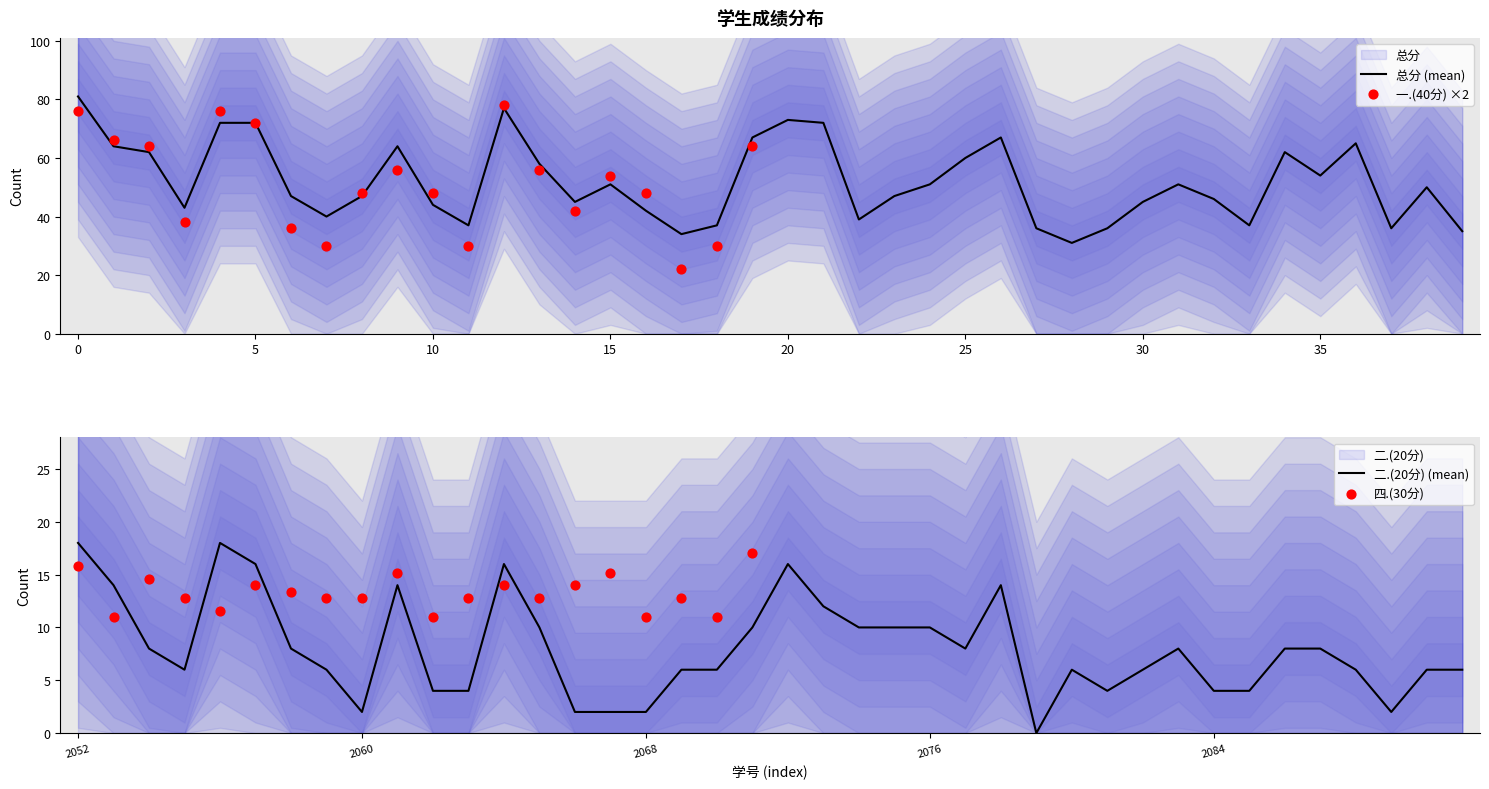

What is the total value across all series at 2022112081?

72